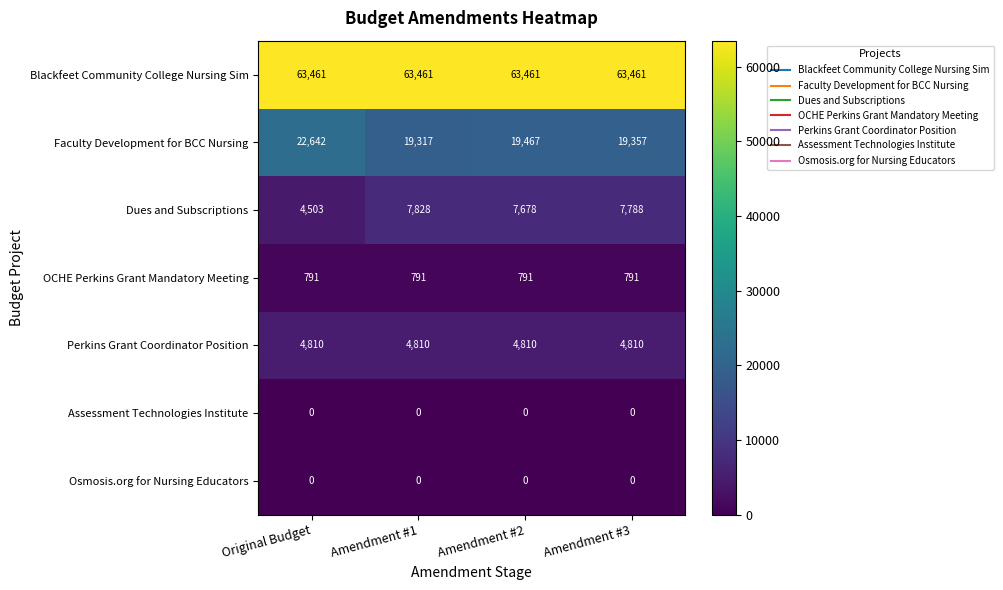

What is the highest value of the OCHE Perkins Grant Mandatory Meeting series?

791